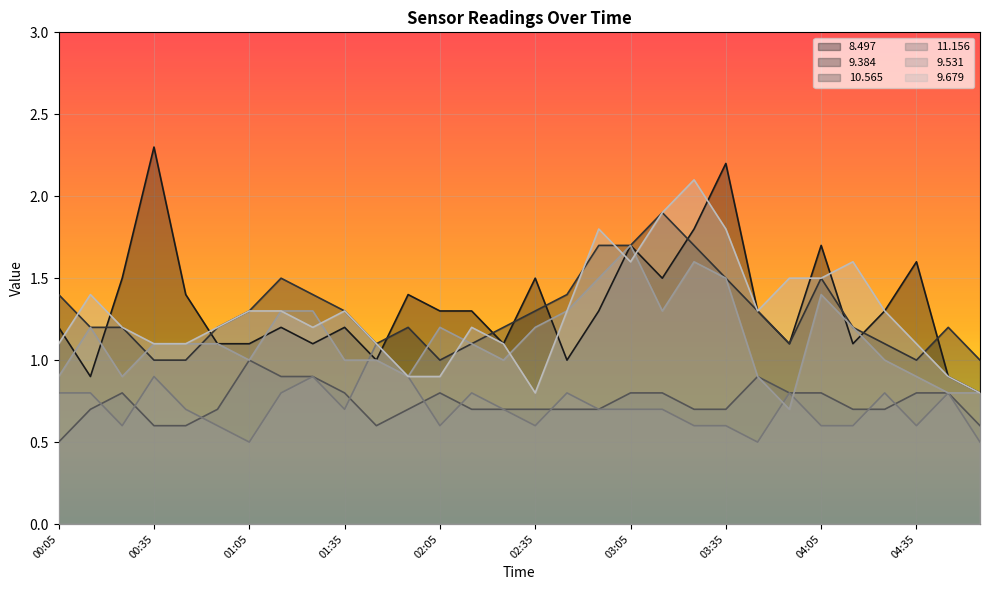

What is the sum of all 10.565 values?

22.2